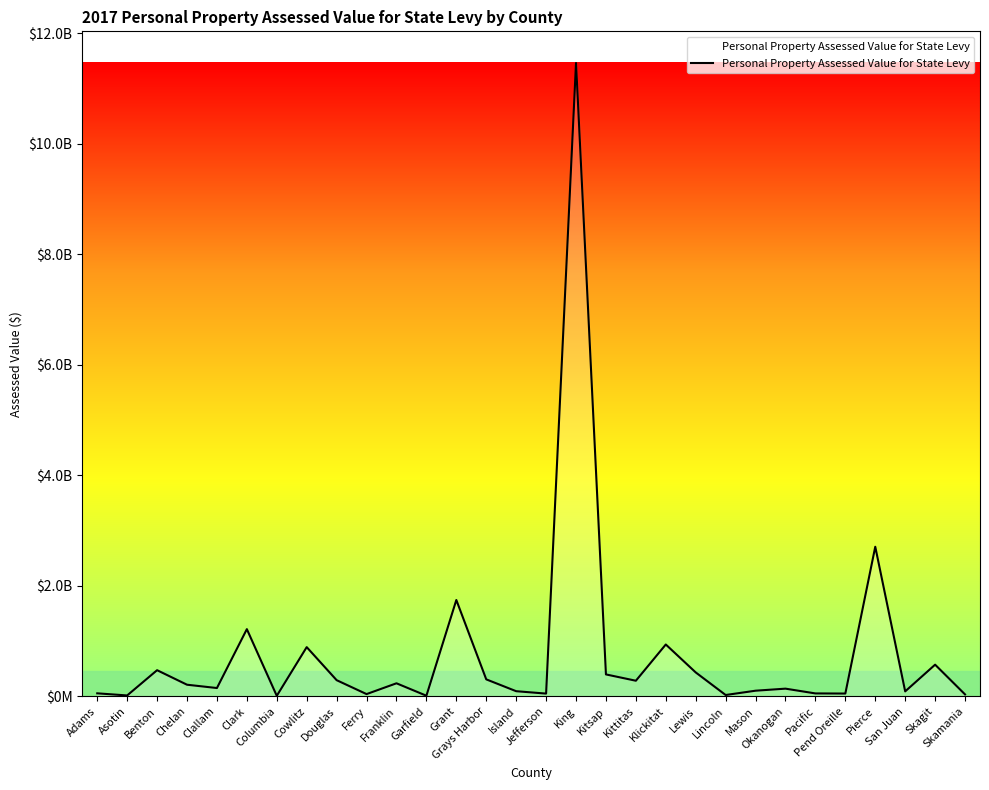

Does the chart display data point markers on the line(s)?

No